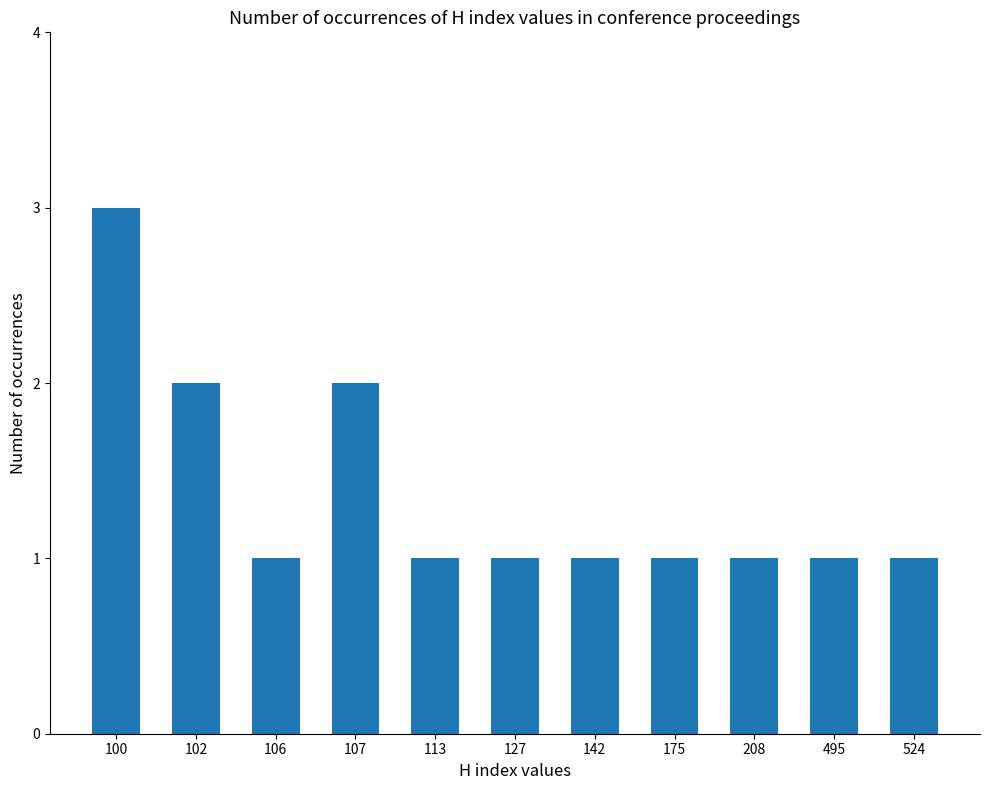

What is the minimum value shown in the chart?

1